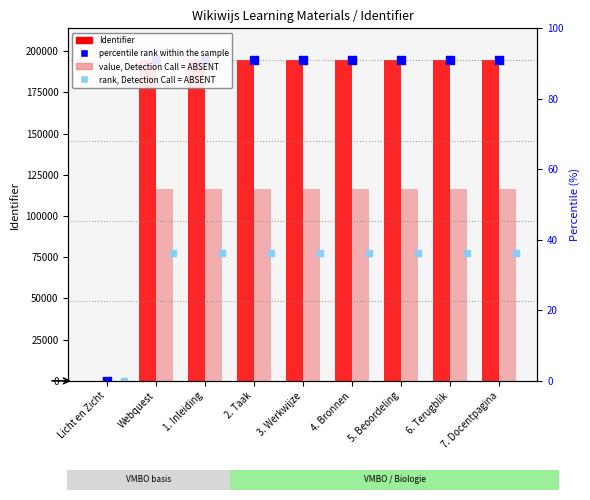

At how many categories does at least one series exceed 55202?

8